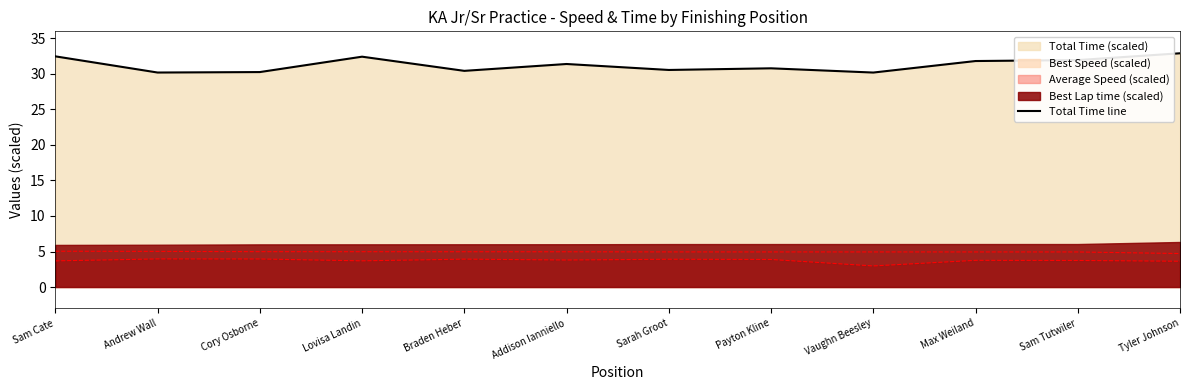

What is the label of the 11th point from the left?

Sam Tutwiler